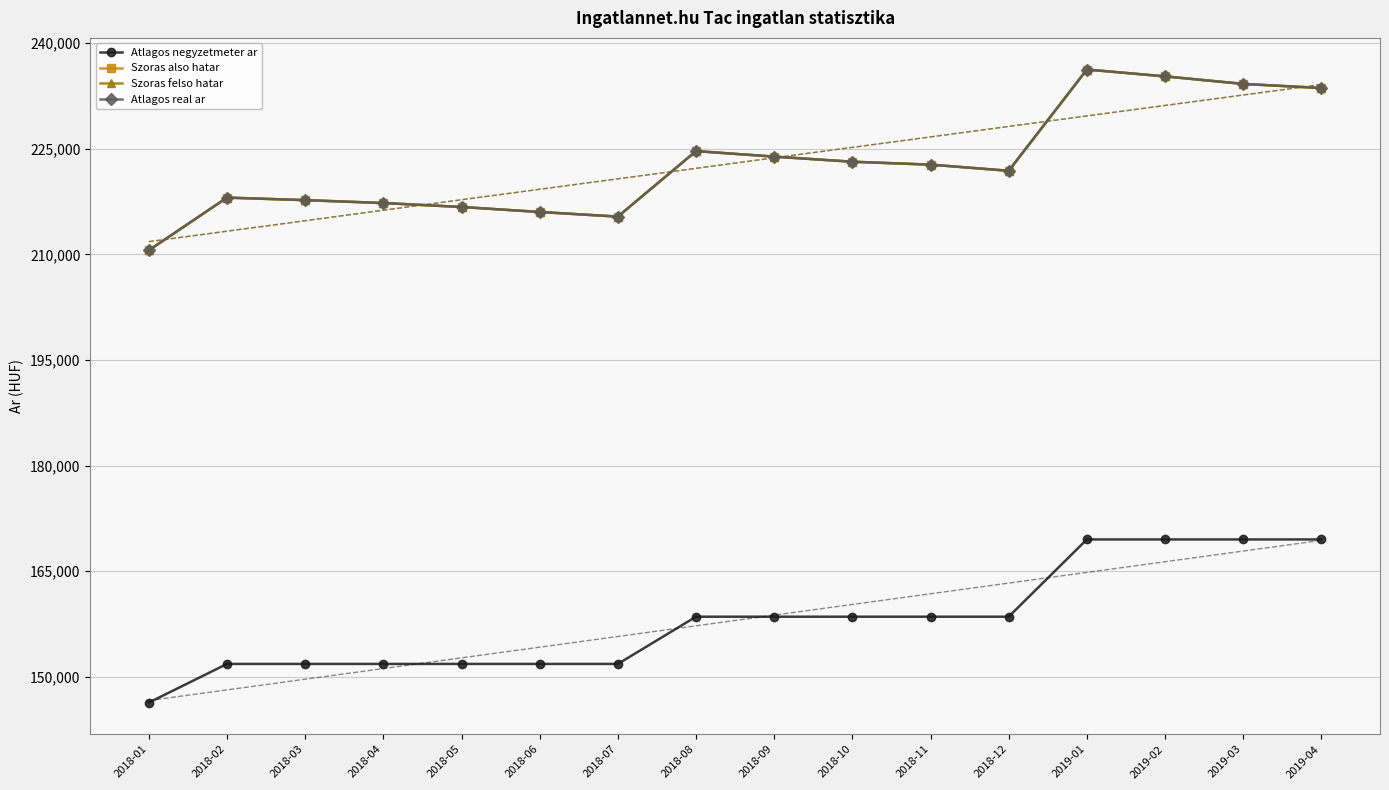

True or false: Atlagos real ar has more than 2 points higher than both neighbors.

True